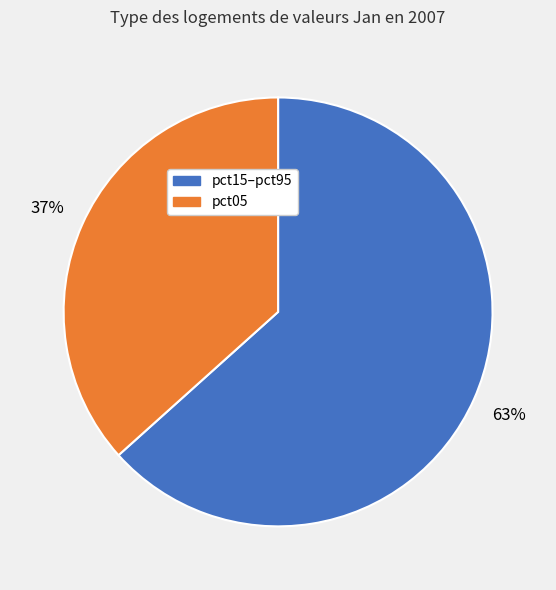

Approximately how many times larger is the value at pct15–pct95 compared to pct05?

1.7